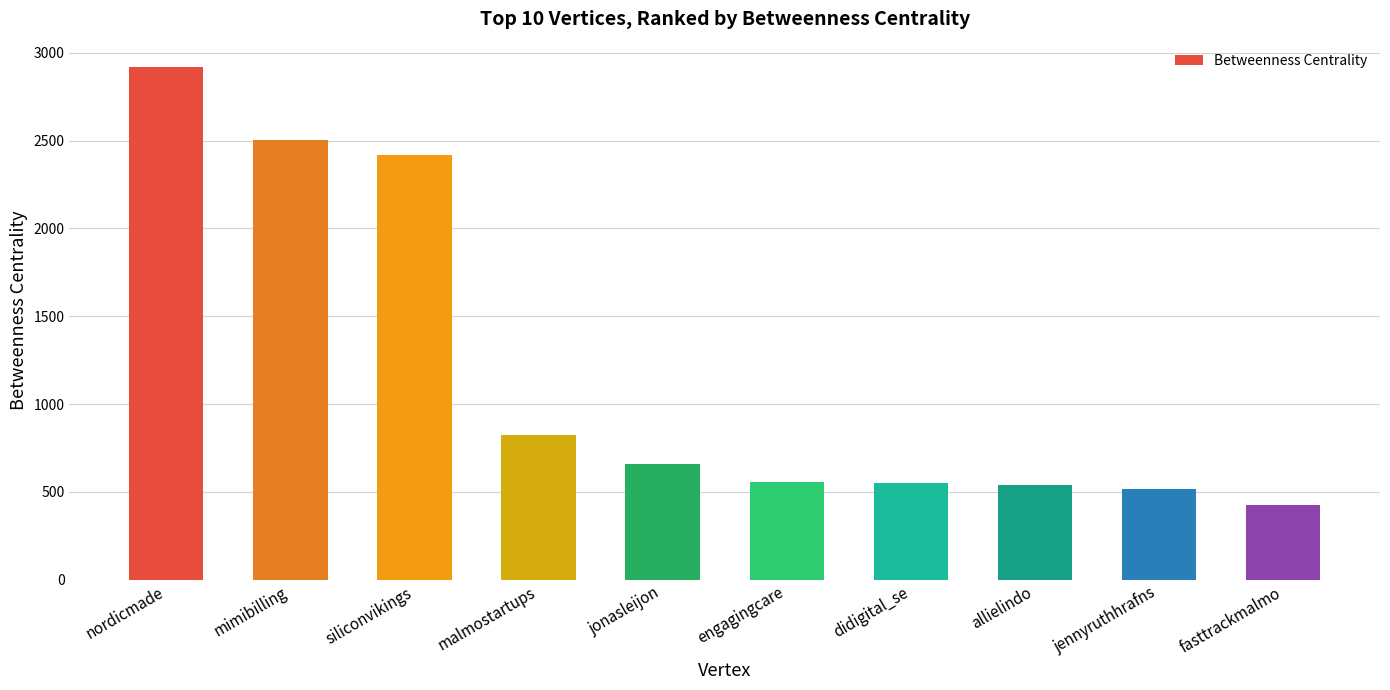

What is the sum of the values at mimibilling and siliconvikings?

4924.3